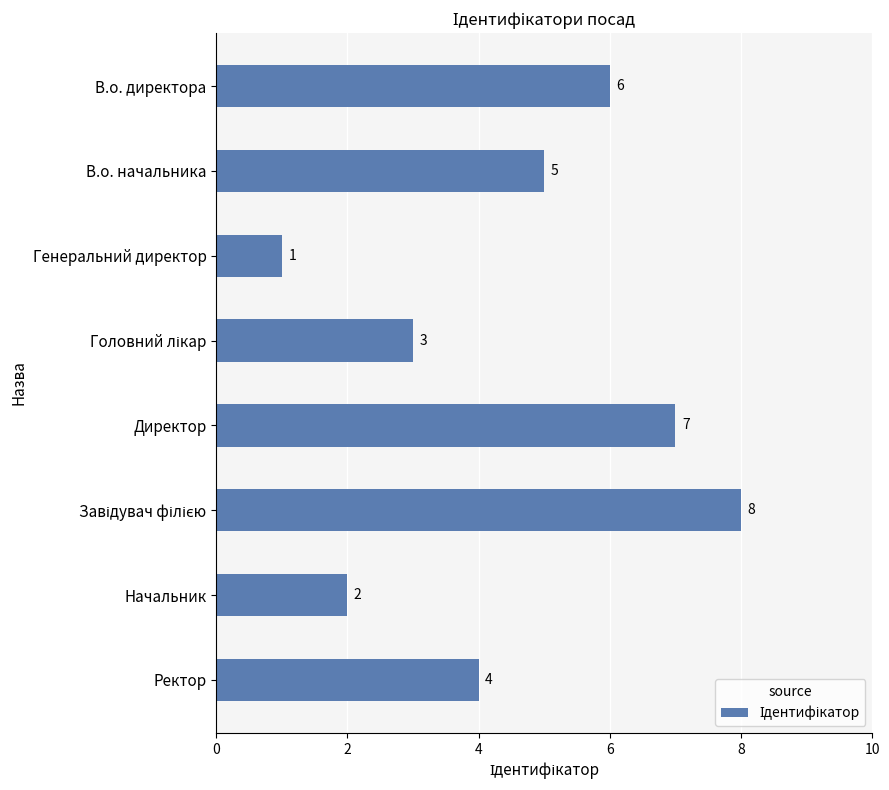

True or false: the data shows 8 at В.о. начальника.

False